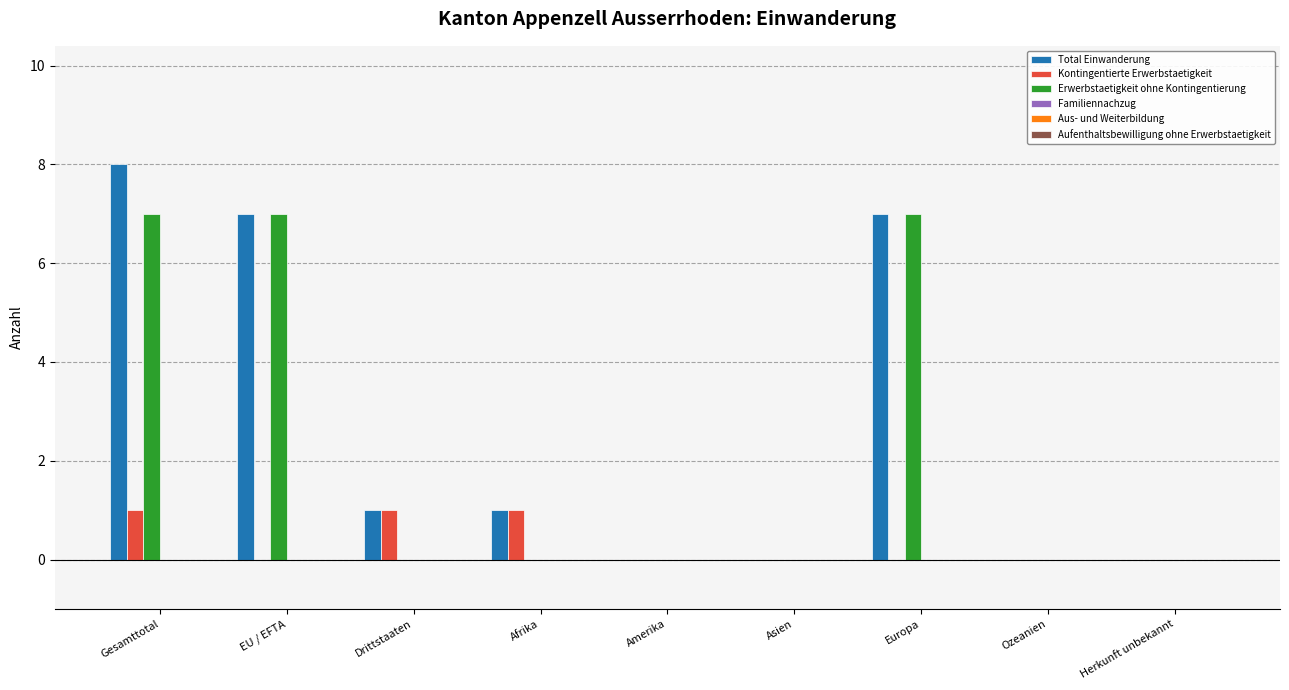

At which label does Total Einwanderung first exceed 1?

Gesamttotal